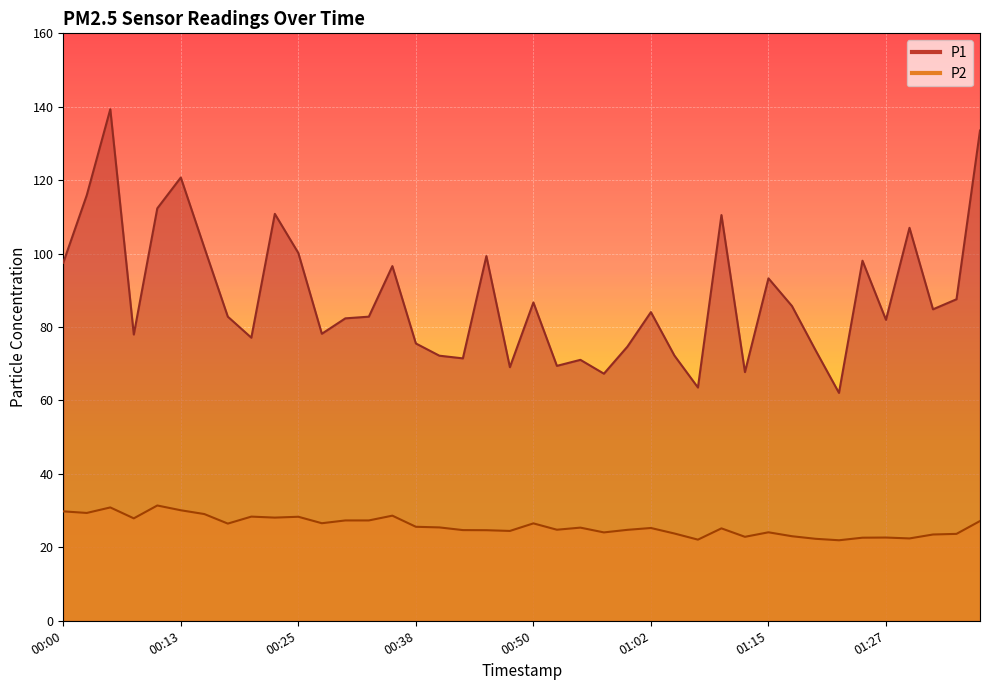

Where is the first local minimum for P1?

00:08